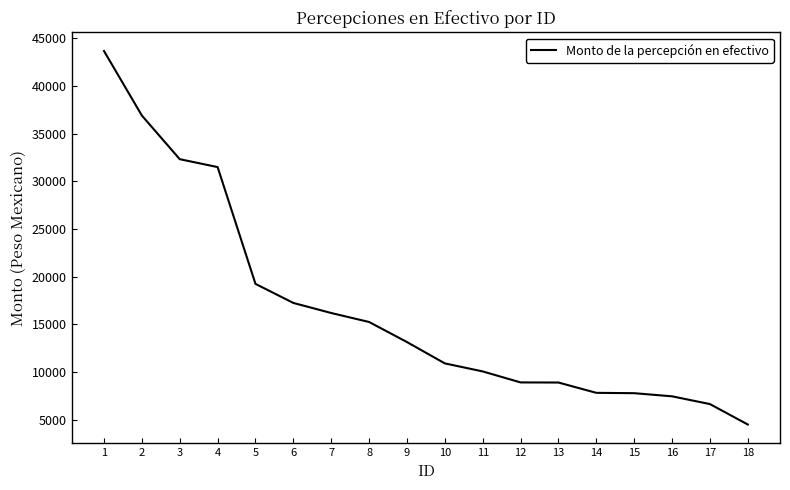

Which label corresponds to the smallest value in the chart?

18